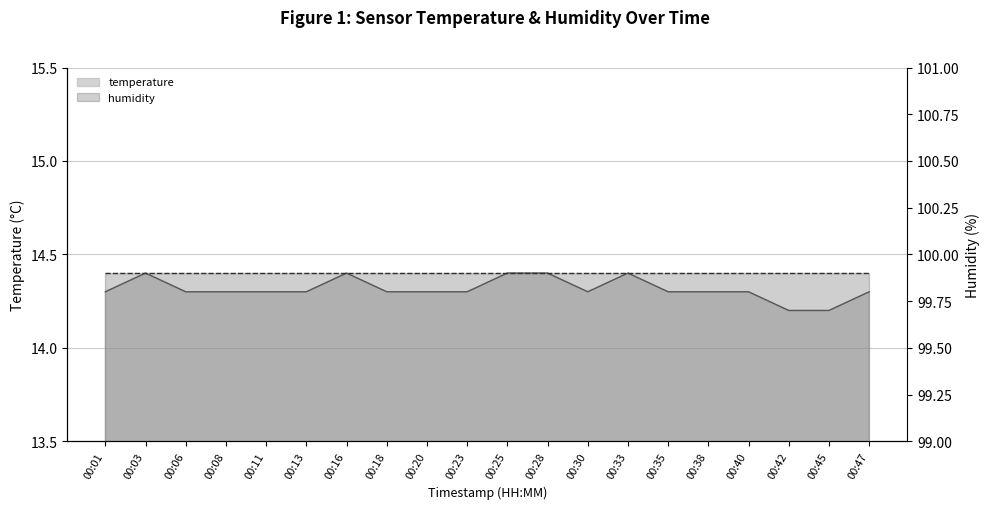

Rank the categories by value from lowest to highest.

00:42, 00:45, 00:01, 00:06, 00:08, 00:11, 00:13, 00:18, 00:20, 00:23, 00:30, 00:35, 00:38, 00:40, 00:47, 00:03, 00:16, 00:25, 00:28, 00:33